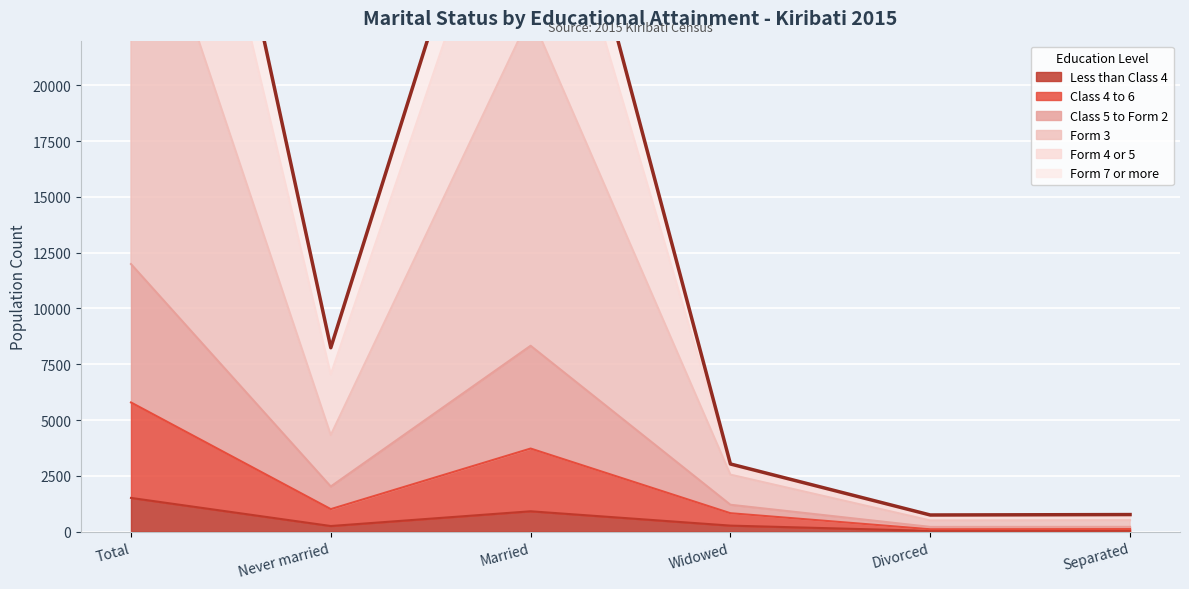

The value of Less than Class 4 at Married is 914. True or false?

True